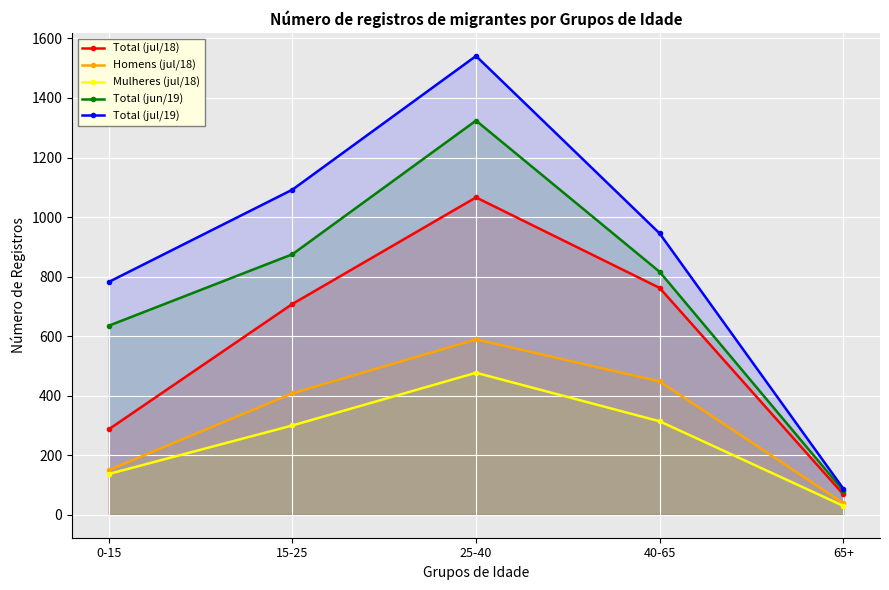

True or false: Mulheres (jul/18) has more than 1 interior local peaks.

False